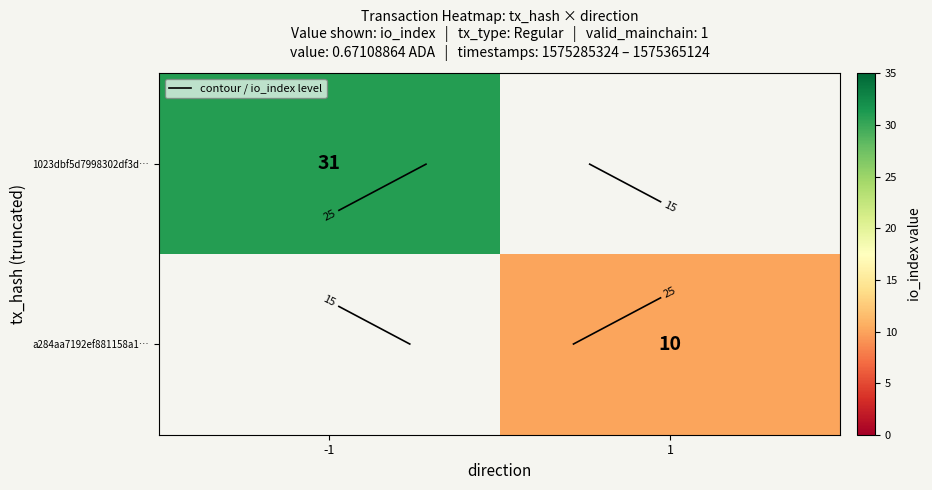

Rank the series by their average value, from highest to lowest.

1023dbf5d7998302df3d…, a284aa7192ef881158a1…